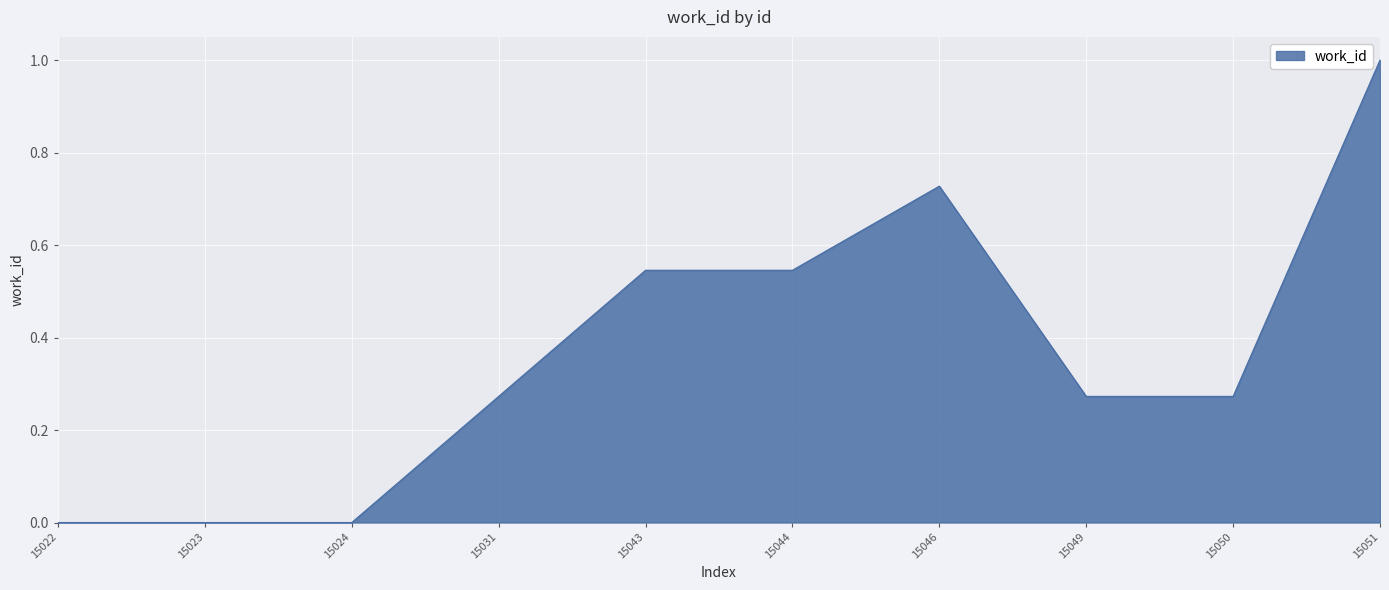

Which category has the highest value across all series?

15051